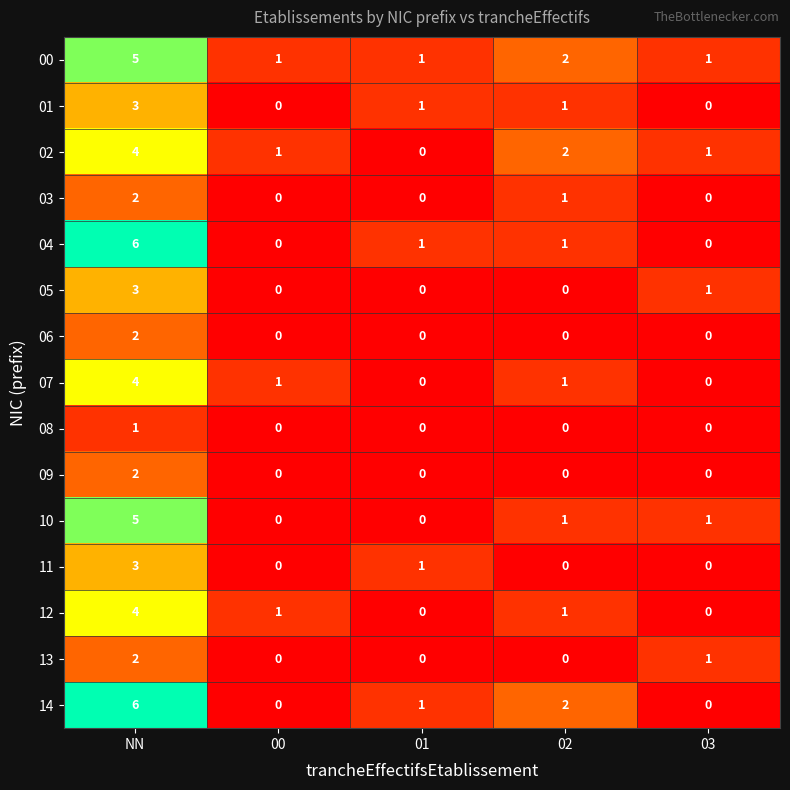

How many 12 values are between 0 and 1?

4